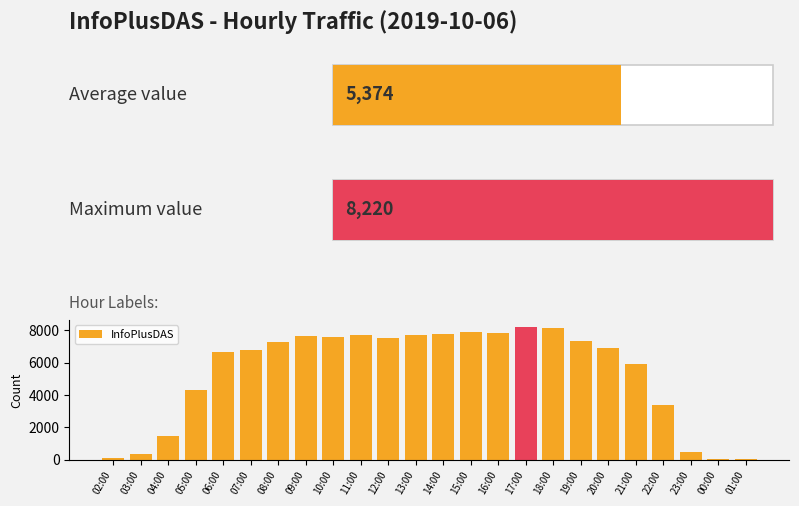

Where is the data nearest to the value 4138?

05:00